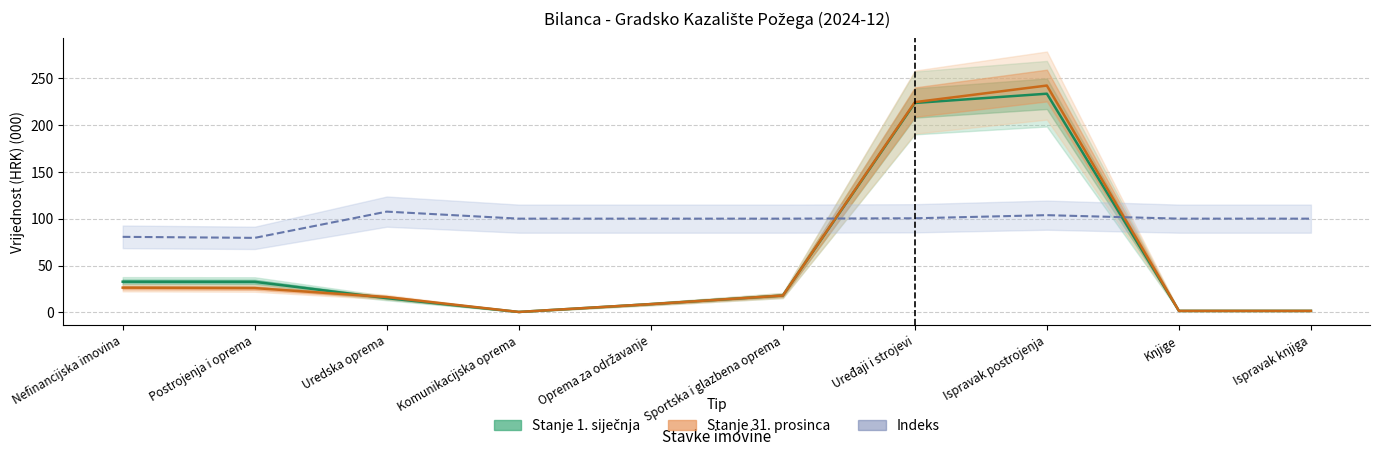

Where is the first local minimum for Indeks?

Postrojenja i oprema